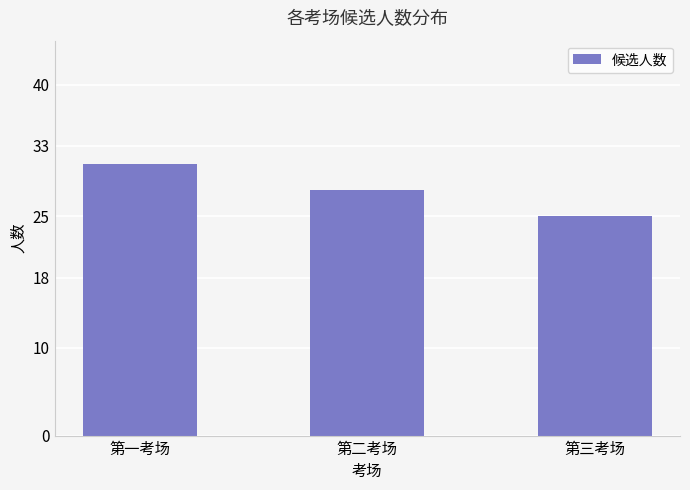

What is the greatest value displayed?

31